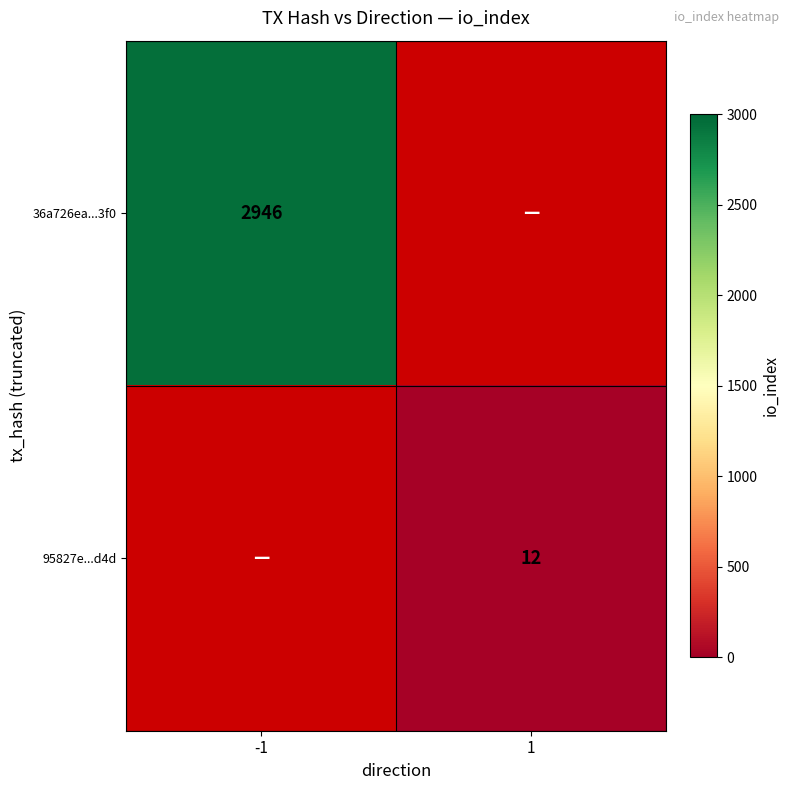

The value of 36a726ea...3f0 at -1 is 2946. True or false?

True